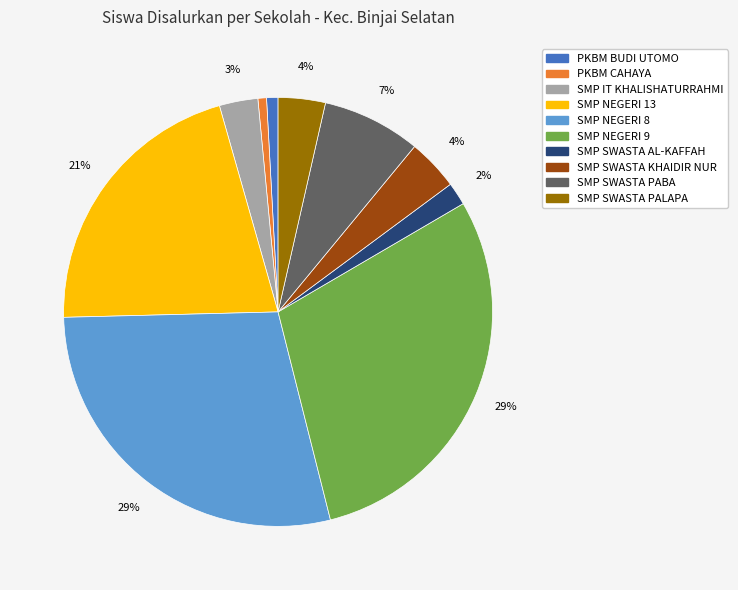

What percentage is the SMP IT KHALISHATURRAHMI slice, to the nearest percent?

3%